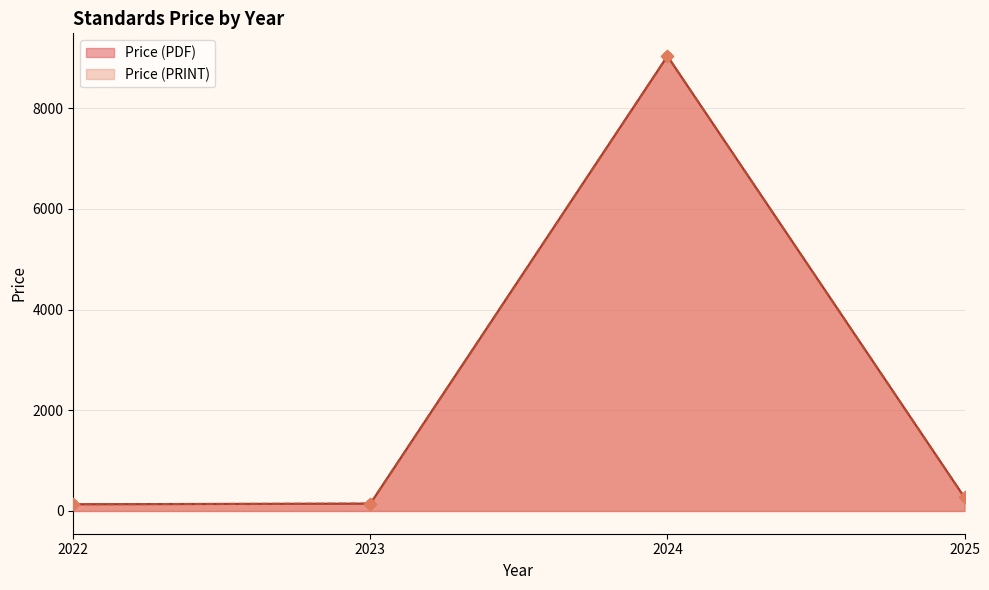

Which series has the largest Y range (max minus min)?

Price (PDF)